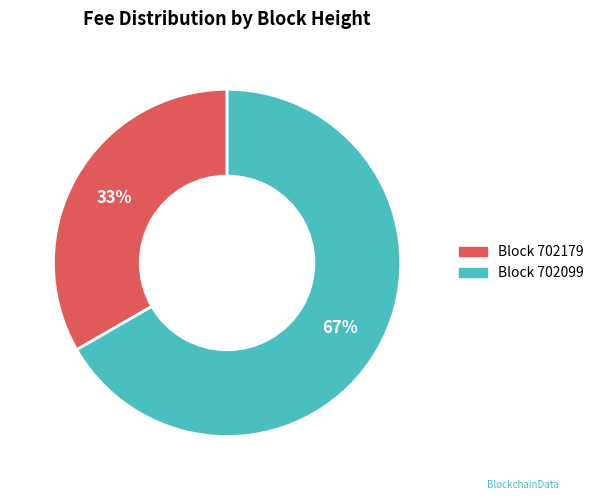

Is there any slice that represents more than half of the pie?

Yes